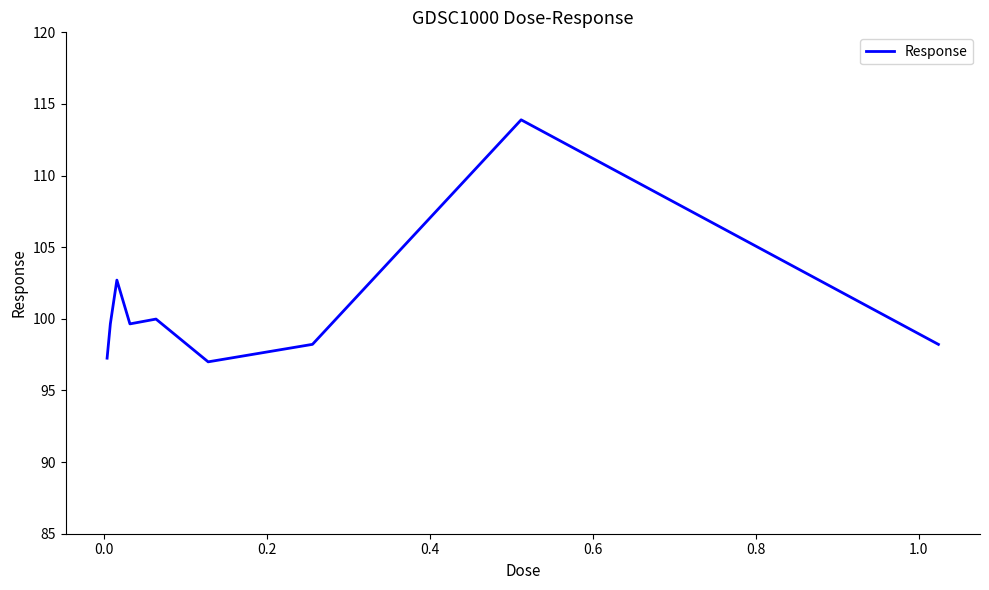

What is the maximum value shown in the chart?

113.9